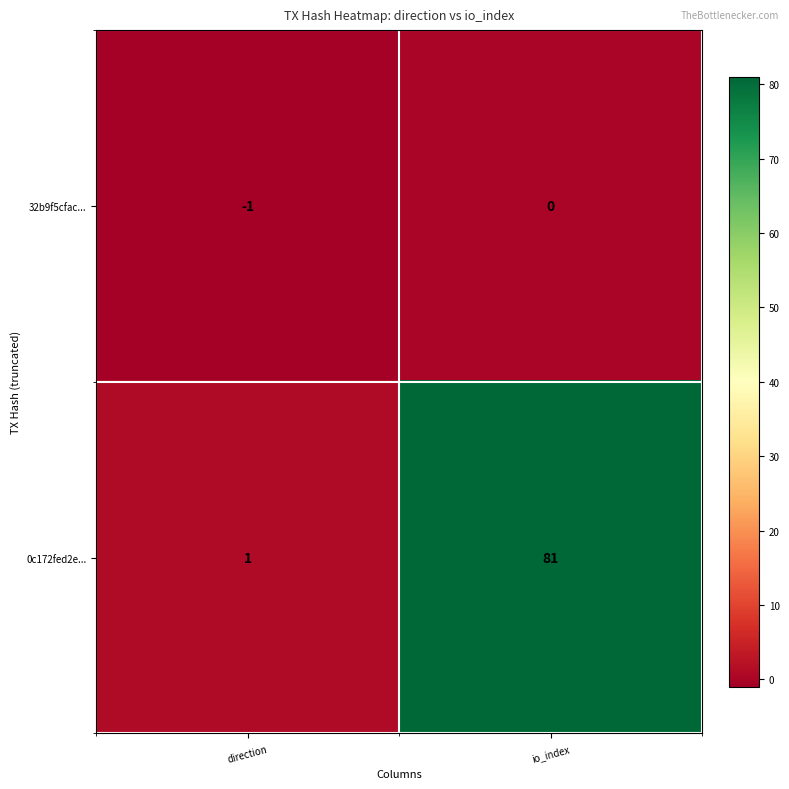

List the series in order of their overall mean, highest first.

0c172fed2e..., 32b9f5cfac...